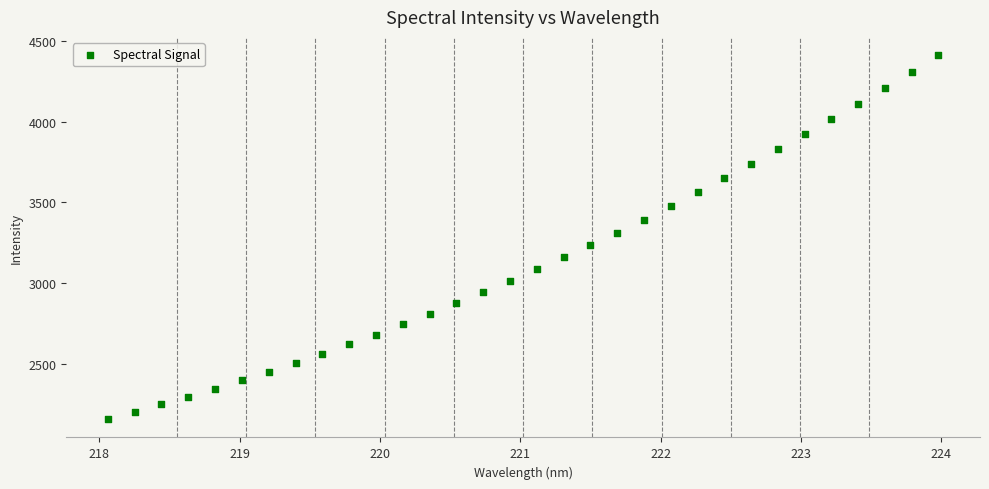

What is the range of Y values (max minus min)?

2260.6